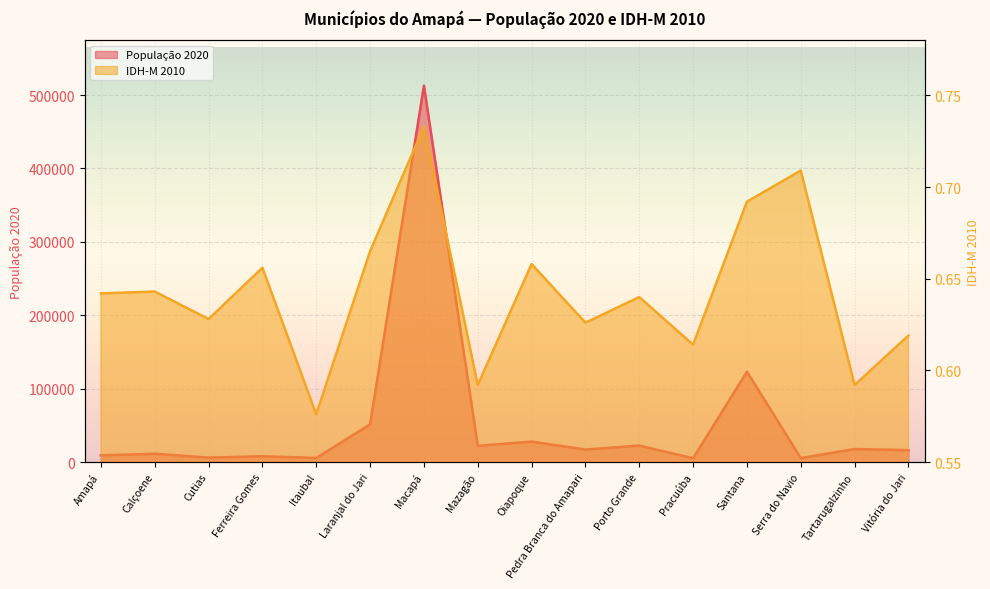

True or false: IDH-M 2010 has more than 1 interior local peaks.

True